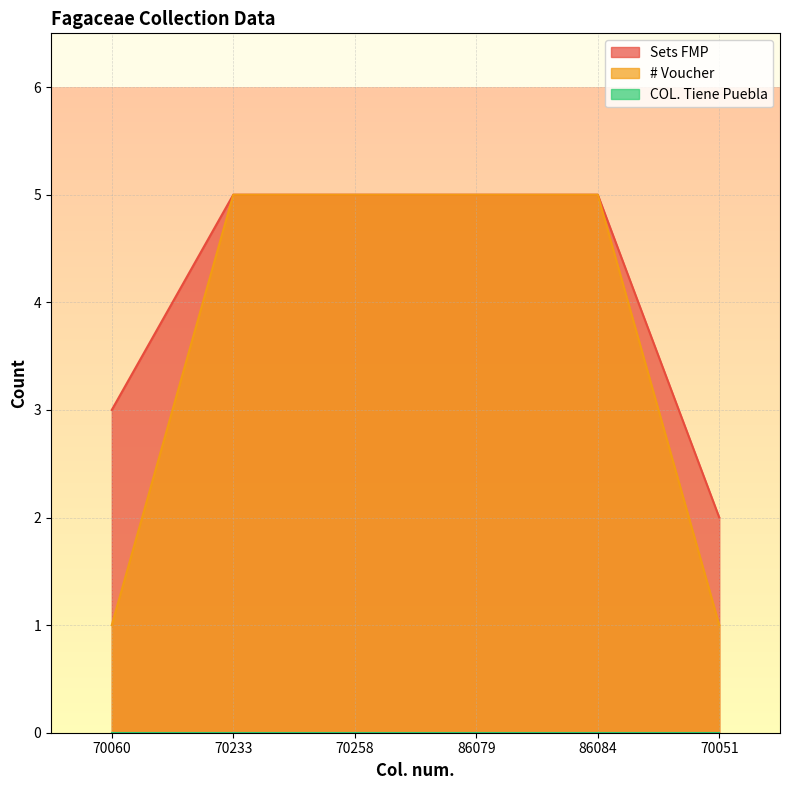

Is it true that # Voucher equals 5 at 70233?

True